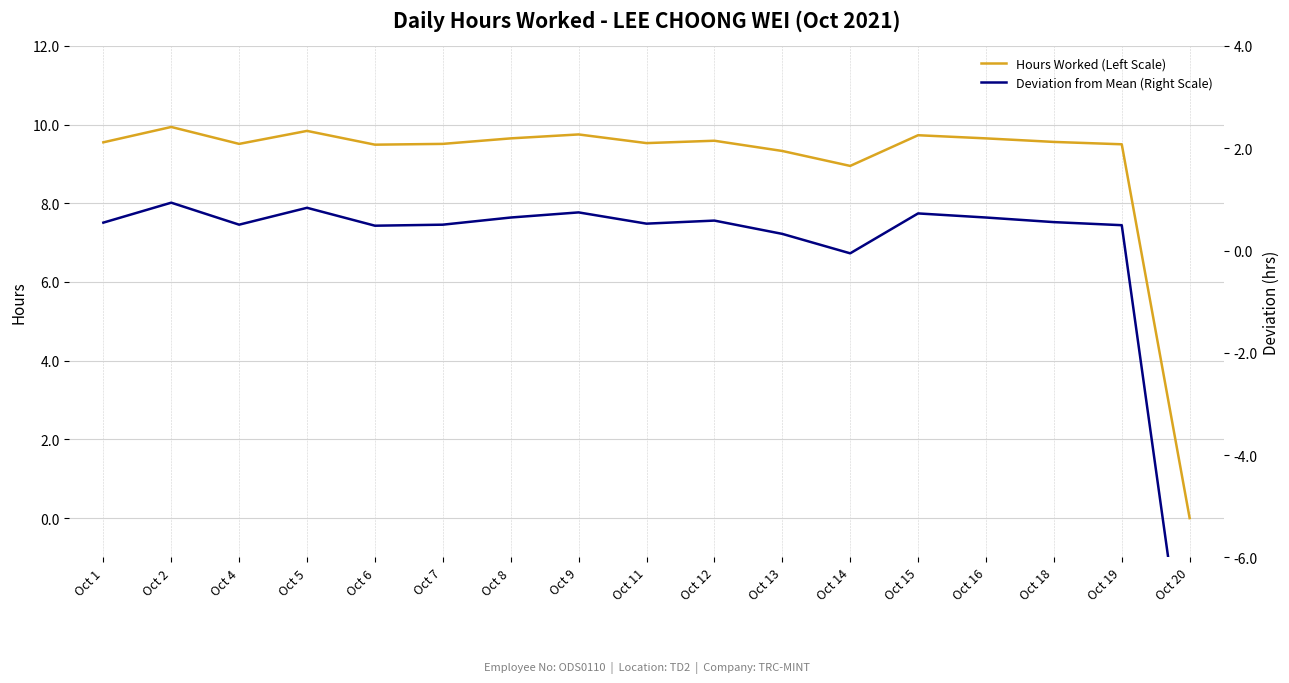

Which series has the widest spread of values?

Hours Worked (Left Scale)